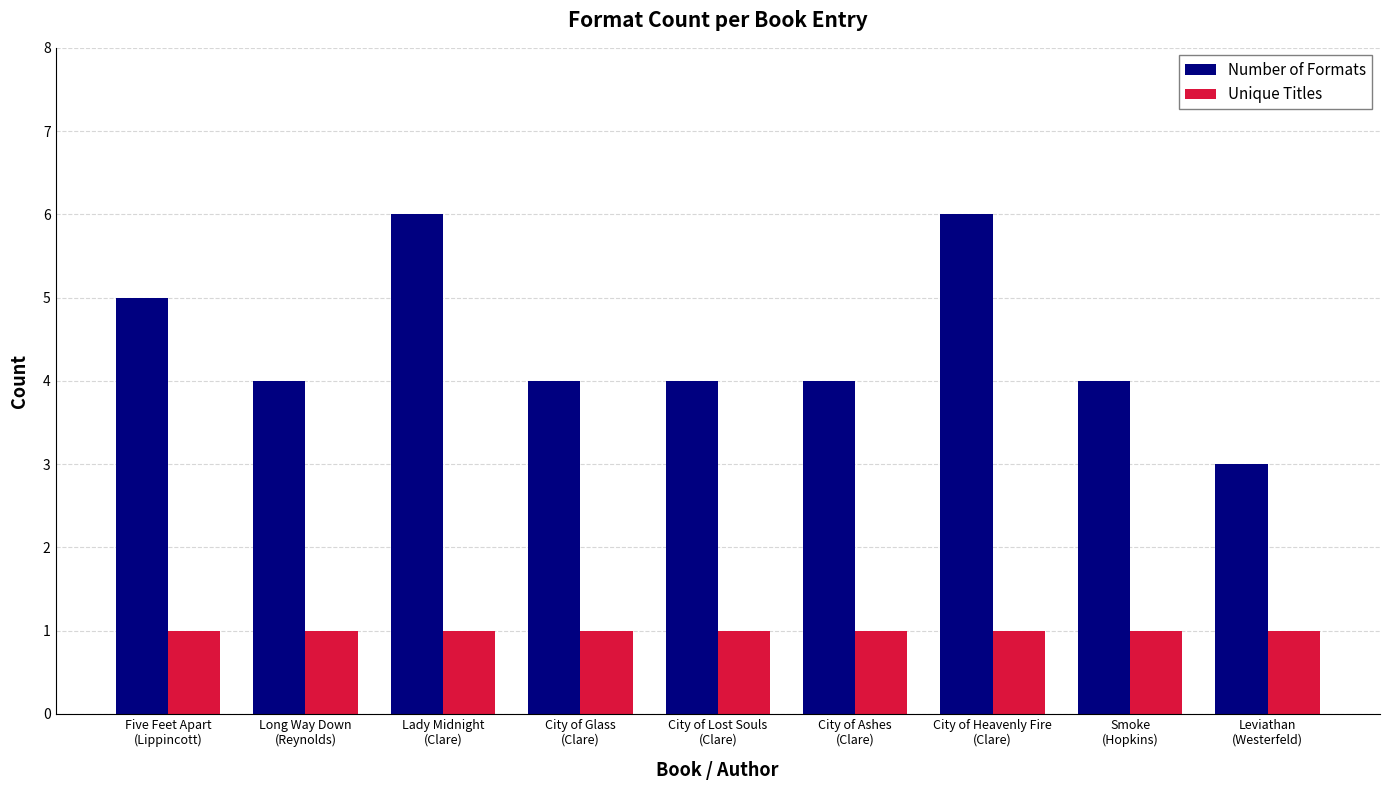

Reading right to left, transcribe all the data shown in this chart.

Number of Formats: Leviathan
(Westerfeld)=3	Smoke
(Hopkins)=4	City of Heavenly Fire
(Clare)=6	City of Ashes
(Clare)=4	City of Lost Souls
(Clare)=4	City of Glass
(Clare)=4	Lady Midnight
(Clare)=6	Long Way Down
(Reynolds)=4	Five Feet Apart
(Lippincott)=5
Unique Titles: Leviathan
(Westerfeld)=1	Smoke
(Hopkins)=1	City of Heavenly Fire
(Clare)=1	City of Ashes
(Clare)=1	City of Lost Souls
(Clare)=1	City of Glass
(Clare)=1	Lady Midnight
(Clare)=1	Long Way Down
(Reynolds)=1	Five Feet Apart
(Lippincott)=1